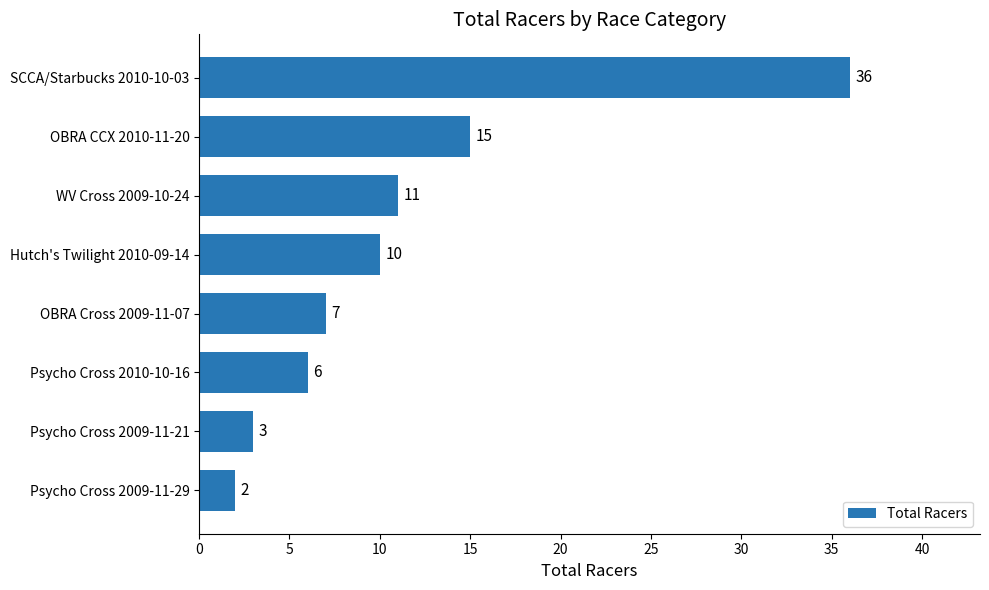

List the labels in order of value, largest first.

SCCA/Starbucks 2010-10-03, OBRA CCX 2010-11-20, WV Cross 2009-10-24, Hutch's Twilight 2010-09-14, OBRA Cross 2009-11-07, Psycho Cross 2010-10-16, Psycho Cross 2009-11-21, Psycho Cross 2009-11-29